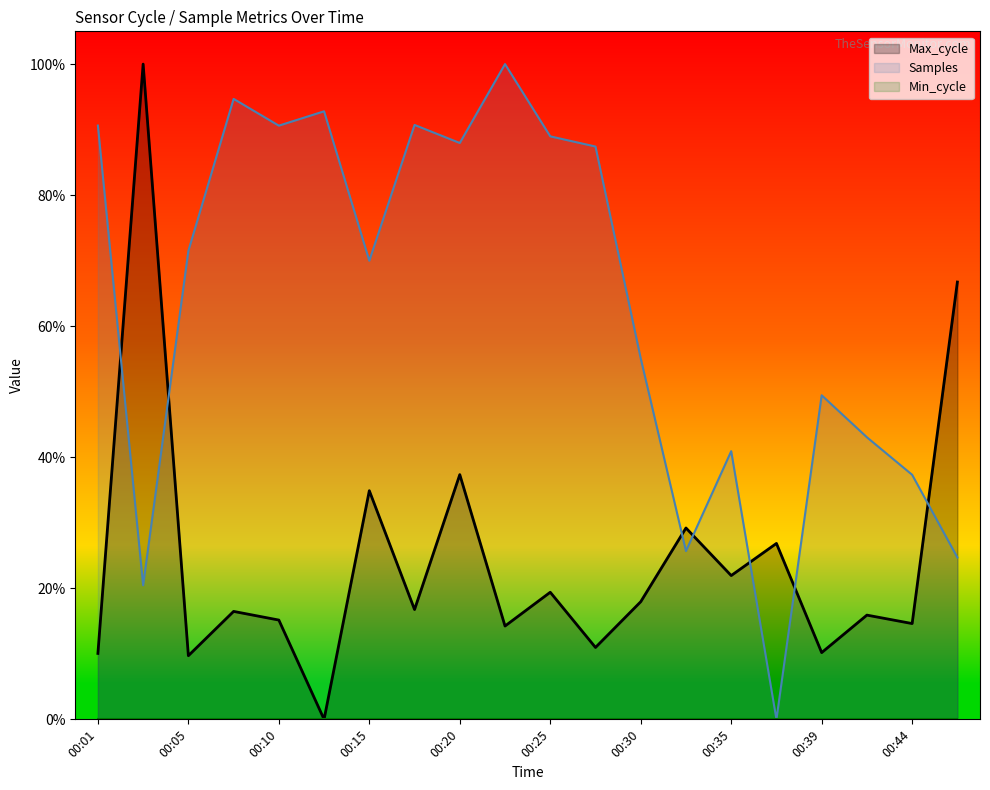

What is the maximum value shown in the chart?

1.0